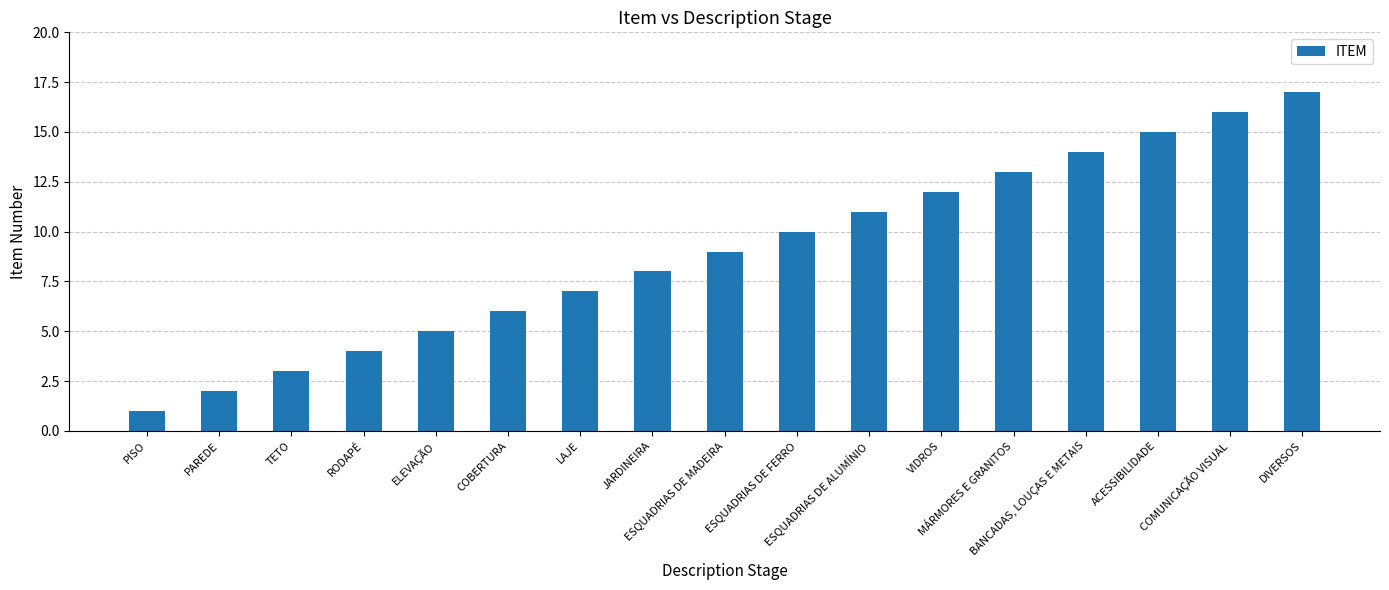

Reading left to right, extract all data points from this chart.

PISO=1	PAREDE=2	TETO=3	RODAPÉ=4	ELEVAÇÃO=5	COBERTURA=6	LAJE=7	JARDINEIRA=8	ESQUADRIAS DE MADEIRA=9	ESQUADRIAS DE FERRO=10	ESQUADRIAS DE ALUMÍNIO=11	VIDROS=12	MÁRMORES E GRANITOS=13	BANCADAS, LOUÇAS E METAIS=14	ACESSIBILIDADE=15	COMUNICAÇÃO VISUAL=16	DIVERSOS=17